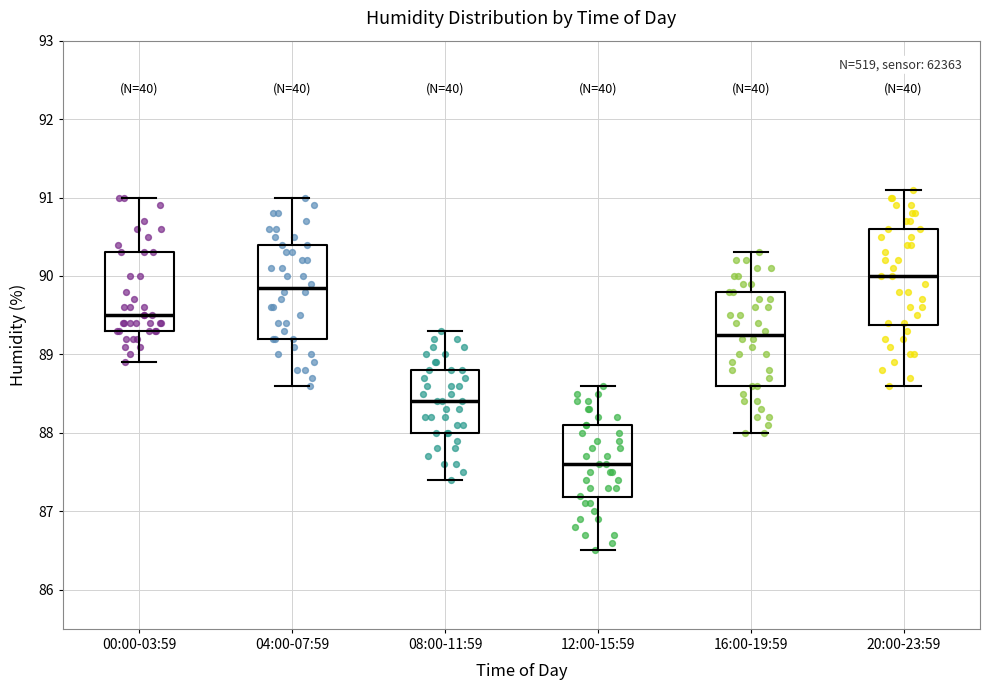

Where does the lower whisker of the box for 20:00-23:59 end on the y-axis? The values are not printed on the chart, so give them approximately, as read against the axis.

88.6